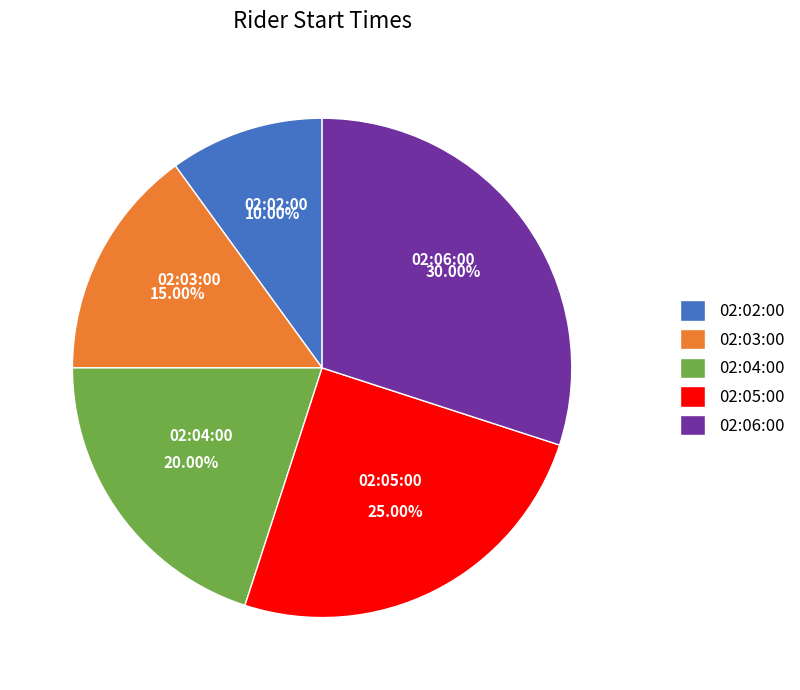

To the nearest percent, what portion does 02:04:00 represent?

20%